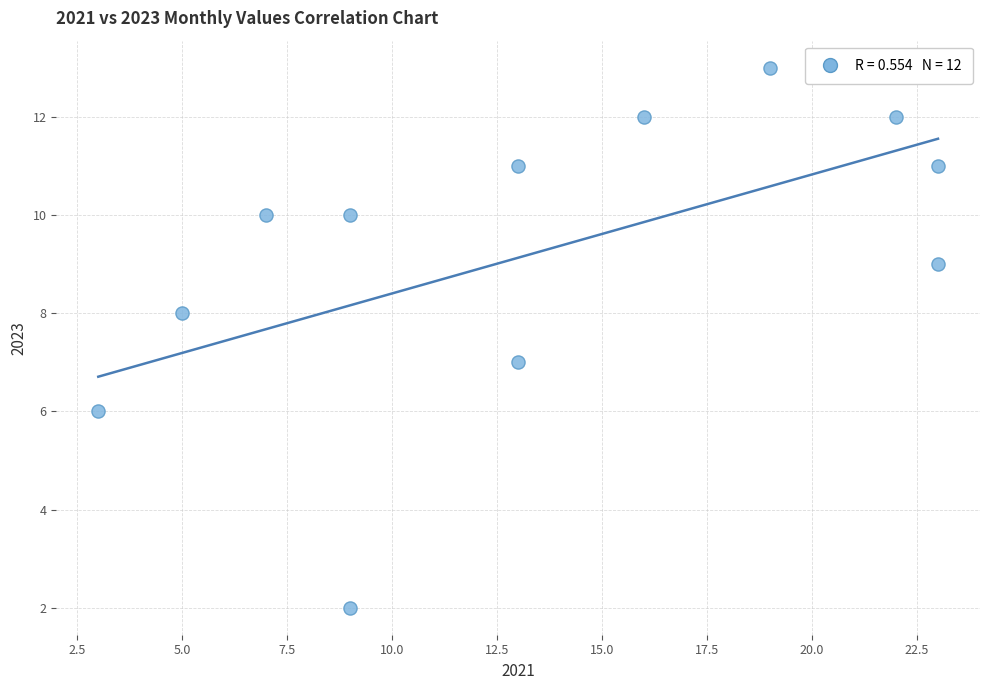

What is the average Y value?

9